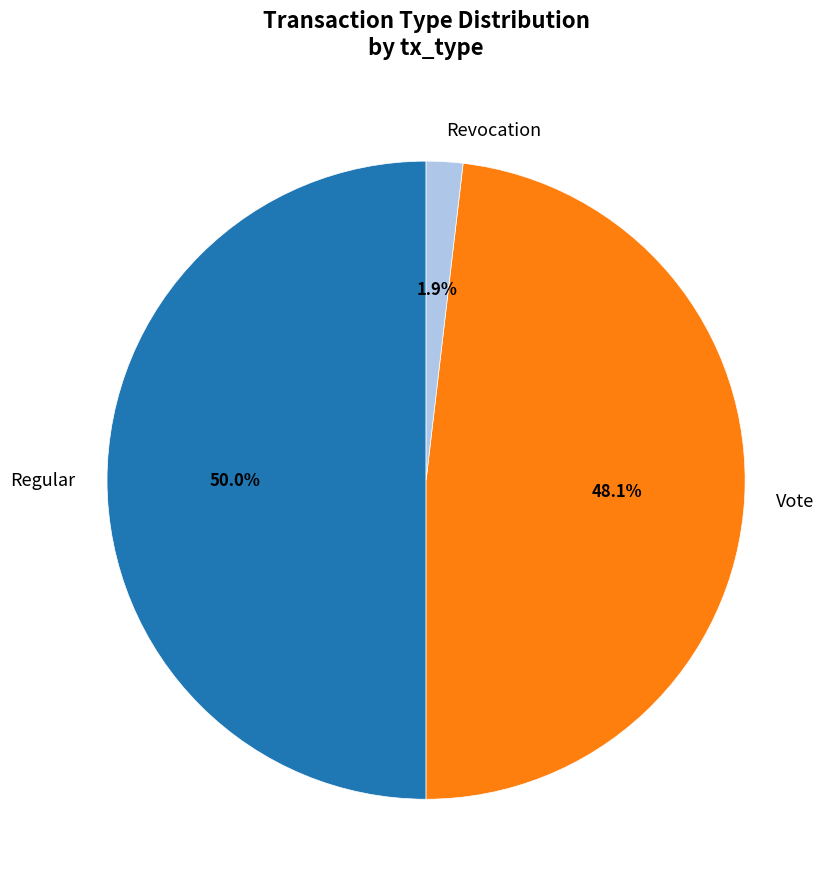

Which category has the smallest portion of the pie?

Revocation